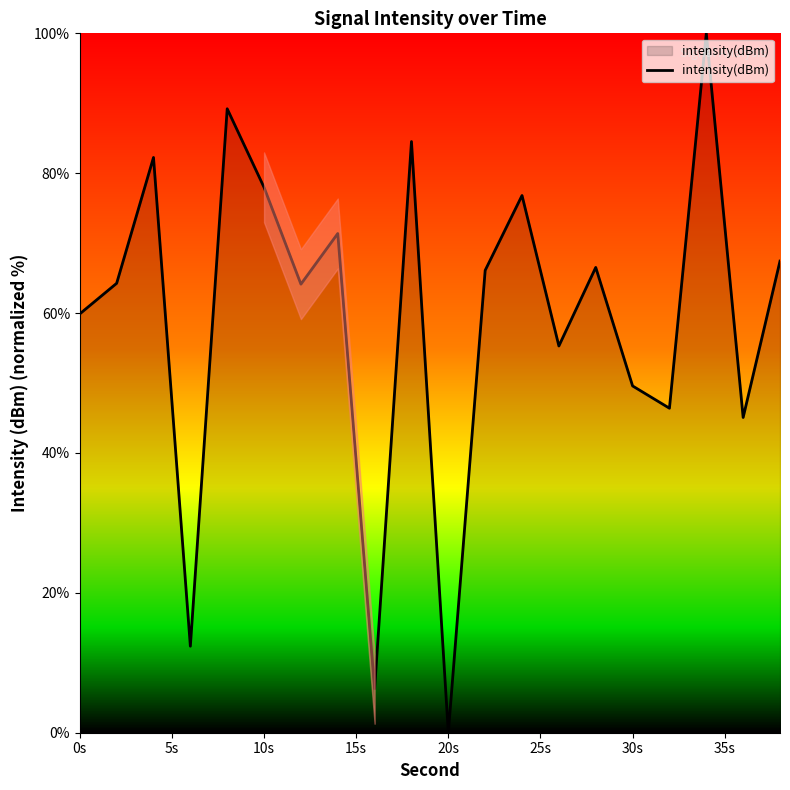

What is the difference between the maximum and minimum values?

100.0